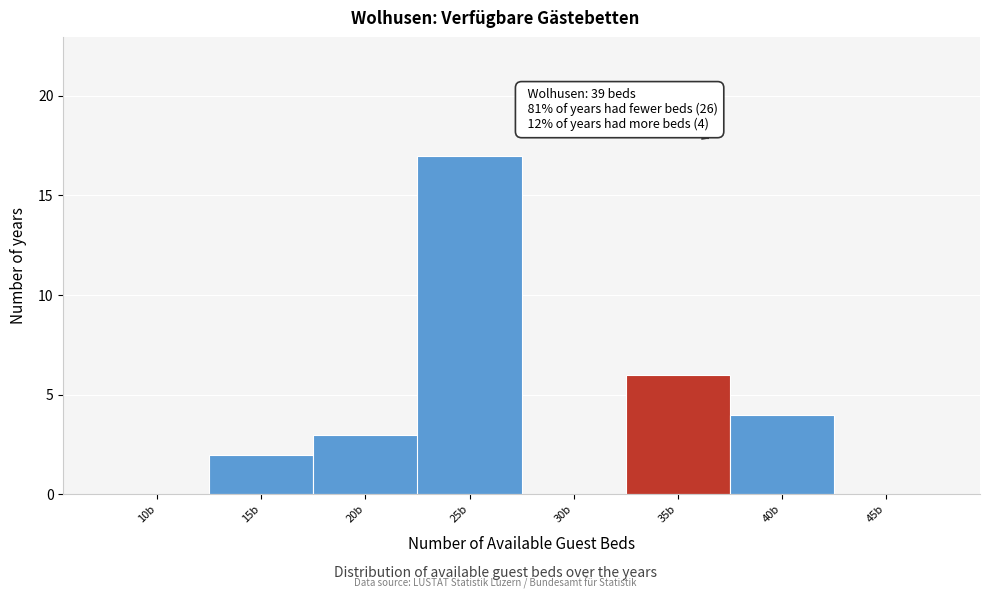

Reading right to left, extract all data points from this chart.

45b=0	40b=4	35b=6	30b=0	25b=17	20b=3	15b=2	10b=0